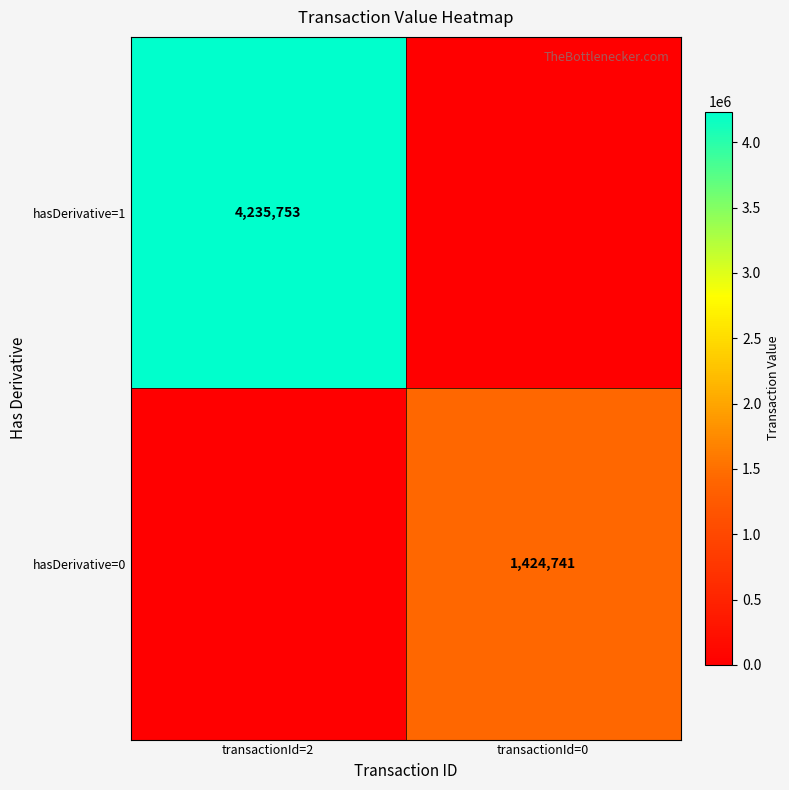

The hasDerivative=0 series shows 1424741 at transactionId=0. True or false?

True